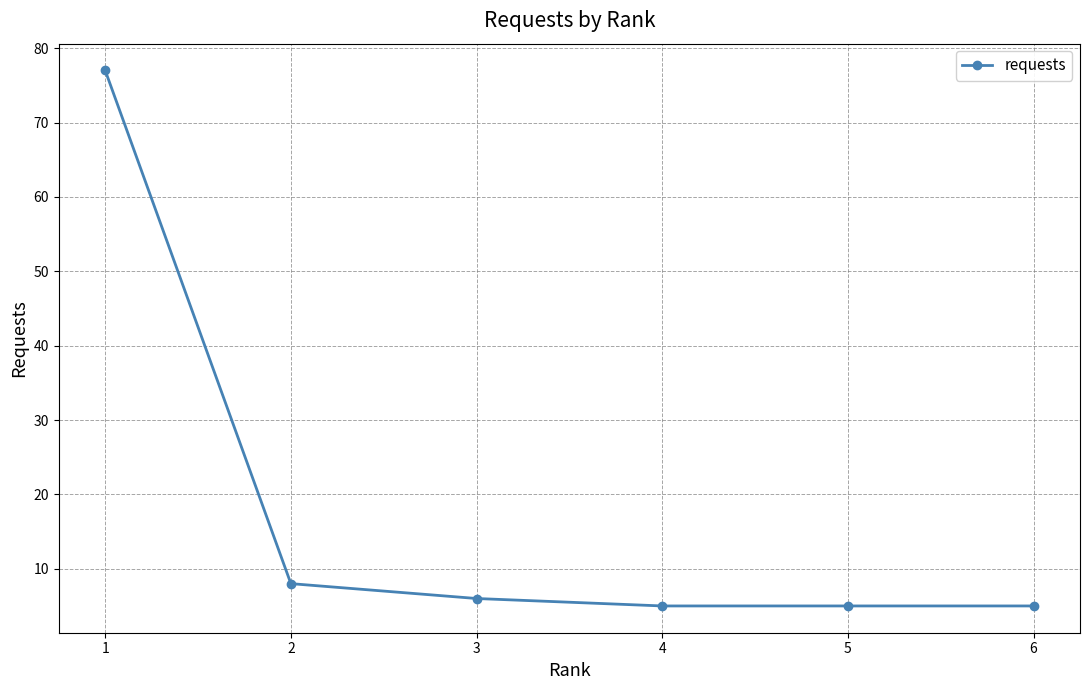

What is the value of the 2nd point from the left?

8